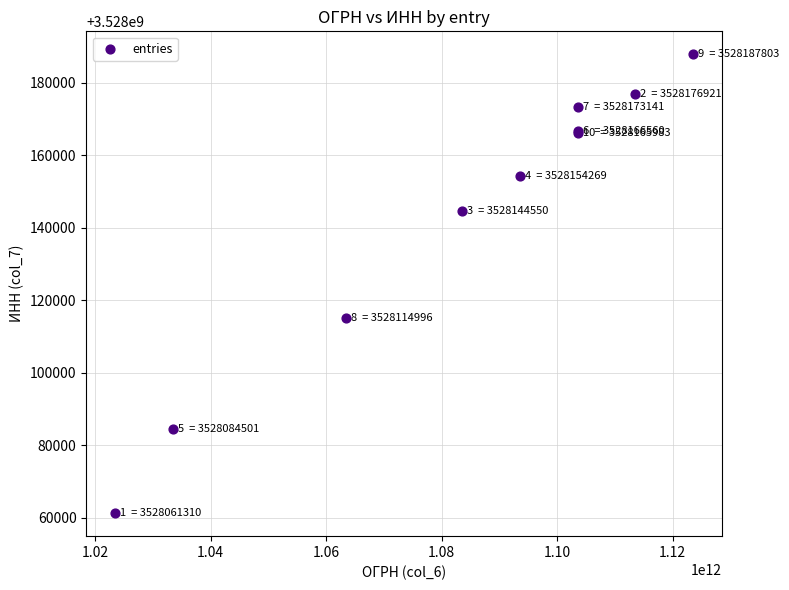

What Y value in the scatter plot is closest to 3528124556?

3528114996